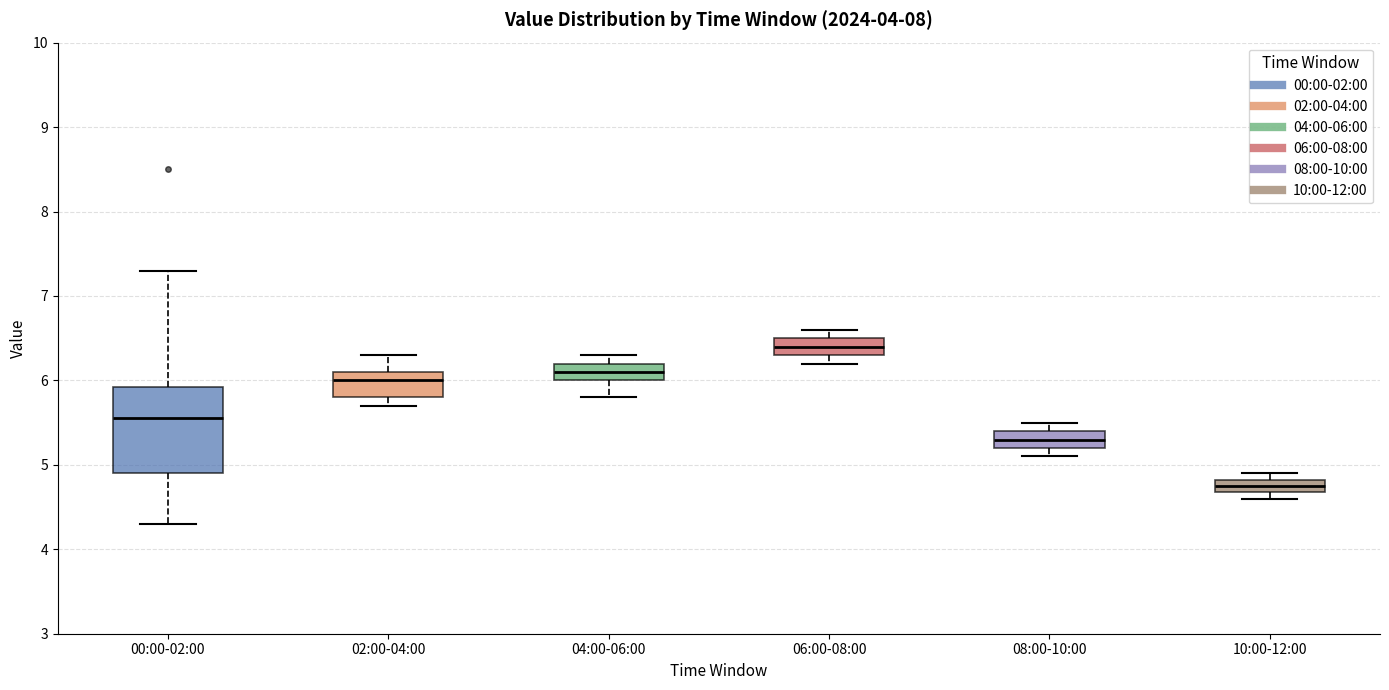

Reading left to right, read every box against the y-axis: the position of its median line, the range the box covers, and the ends of its whiskers. The values are not printed on the chart, so give them approximately, as read against the axis.

00:00-02:00: median 5.6, box 4.9 to 5.9, whiskers 4.3 to 7.3
02:00-04:00: median 6.0, box 5.8 to 6.1, whiskers 5.7 to 6.3
04:00-06:00: median 6.1, box 6.0 to 6.2, whiskers 5.8 to 6.3
06:00-08:00: median 6.4, box 6.3 to 6.5, whiskers 6.2 to 6.6
08:00-10:00: median 5.3, box 5.2 to 5.4, whiskers 5.1 to 5.5
10:00-12:00: median 4.8 (inside the box), box 4.7 to 4.8, whiskers 4.6 to 4.9